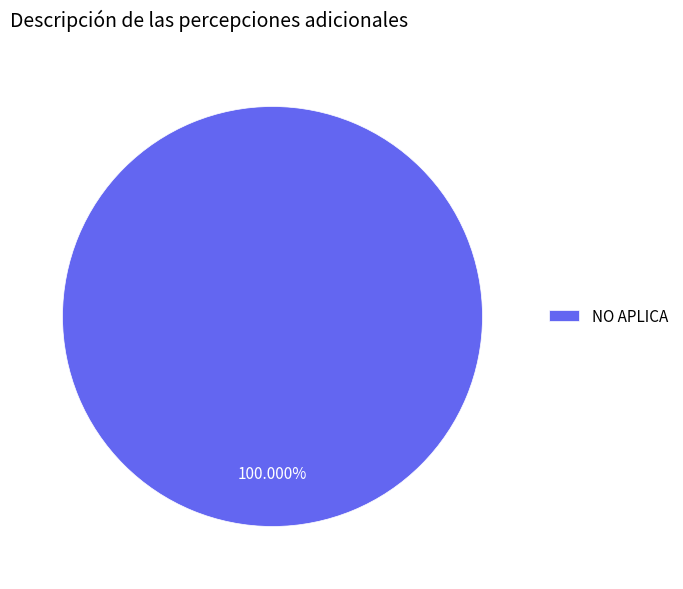

To the nearest percent, what portion does NO APLICA represent?

100%